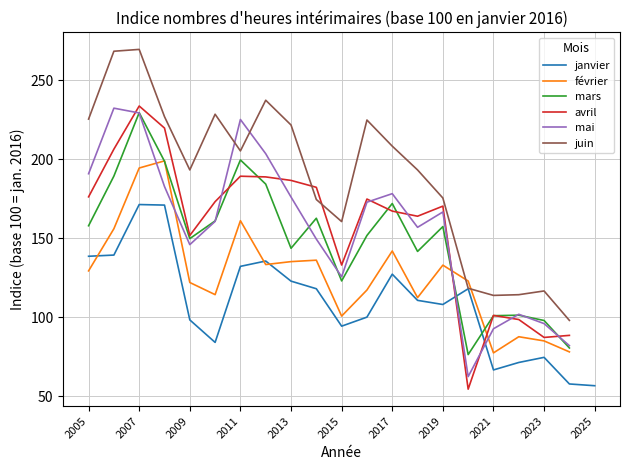

Which label corresponds to the largest value in the chart?

2007